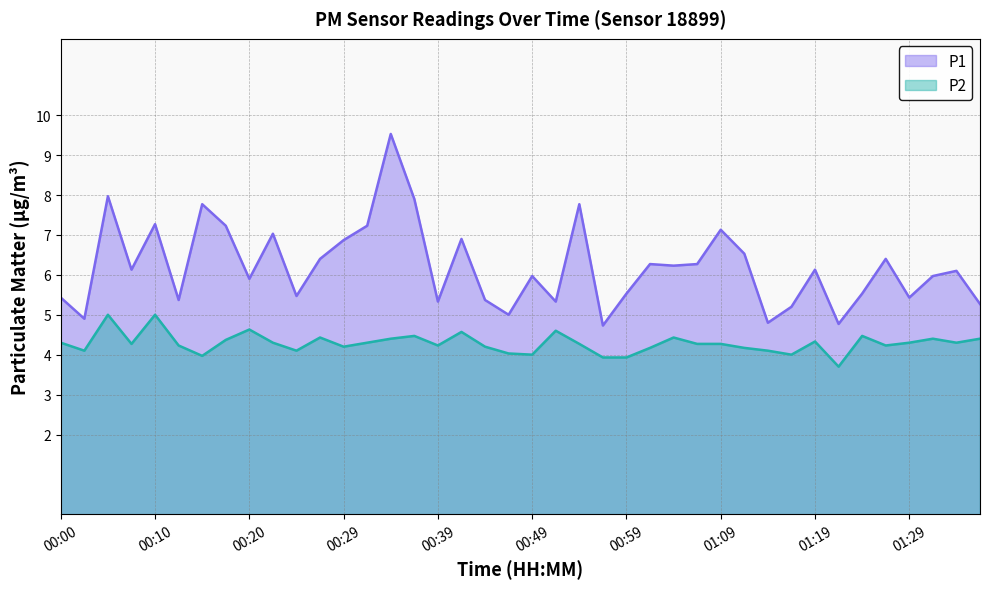

List the series in order of their overall mean, highest first.

P1, P2